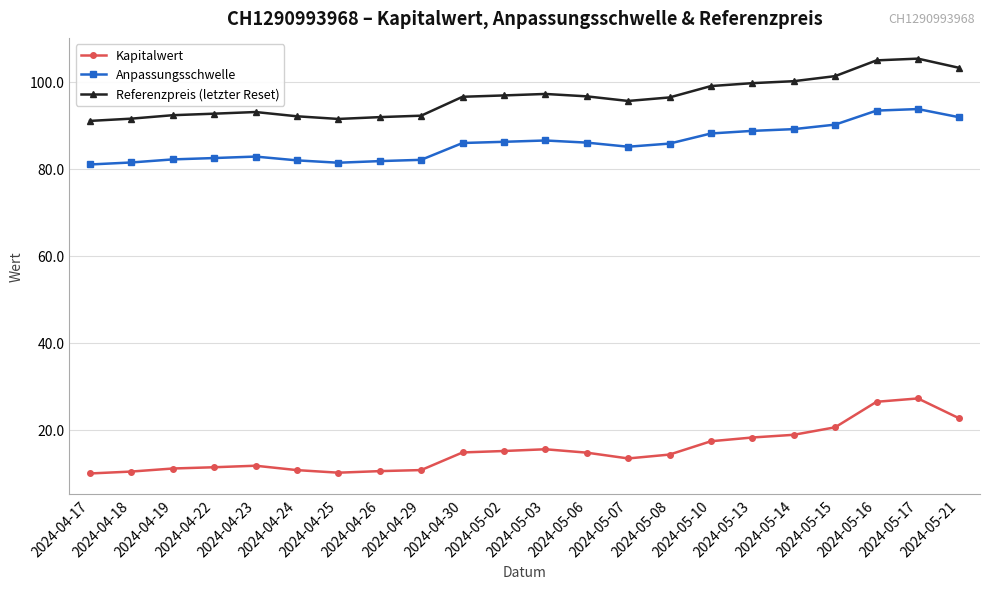

What is the highest value of the Anpassungsschwelle series?

93.7